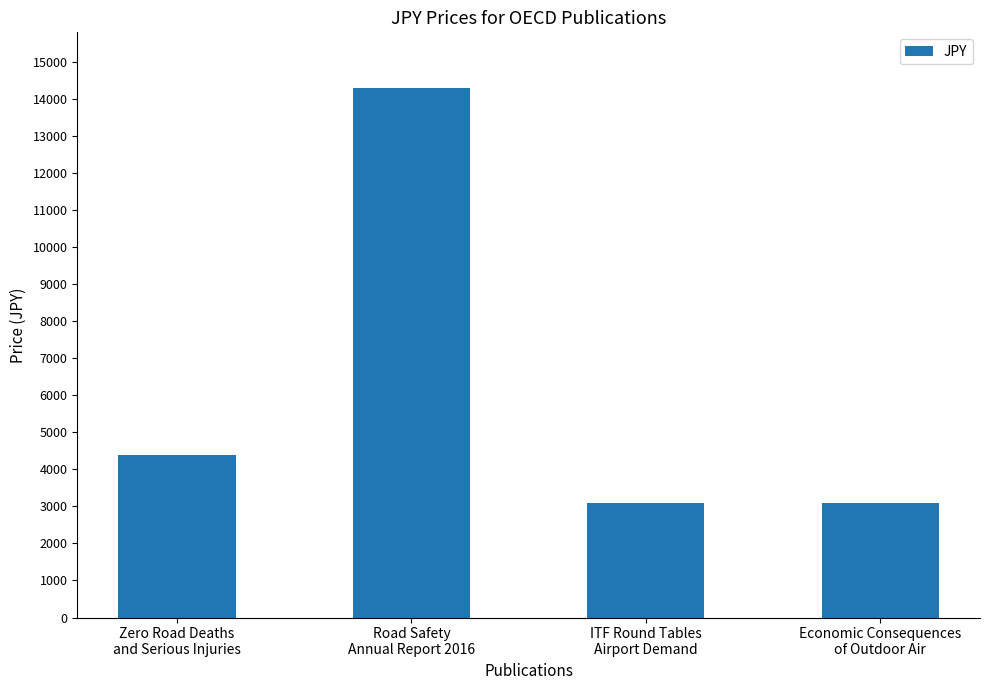

Reading right to left, extract all data points from this chart.

Economic Consequences
of Outdoor Air=3100	ITF Round Tables
Airport Demand=3100	Road Safety
Annual Report 2016=14300	Zero Road Deaths
and Serious Injuries=4400